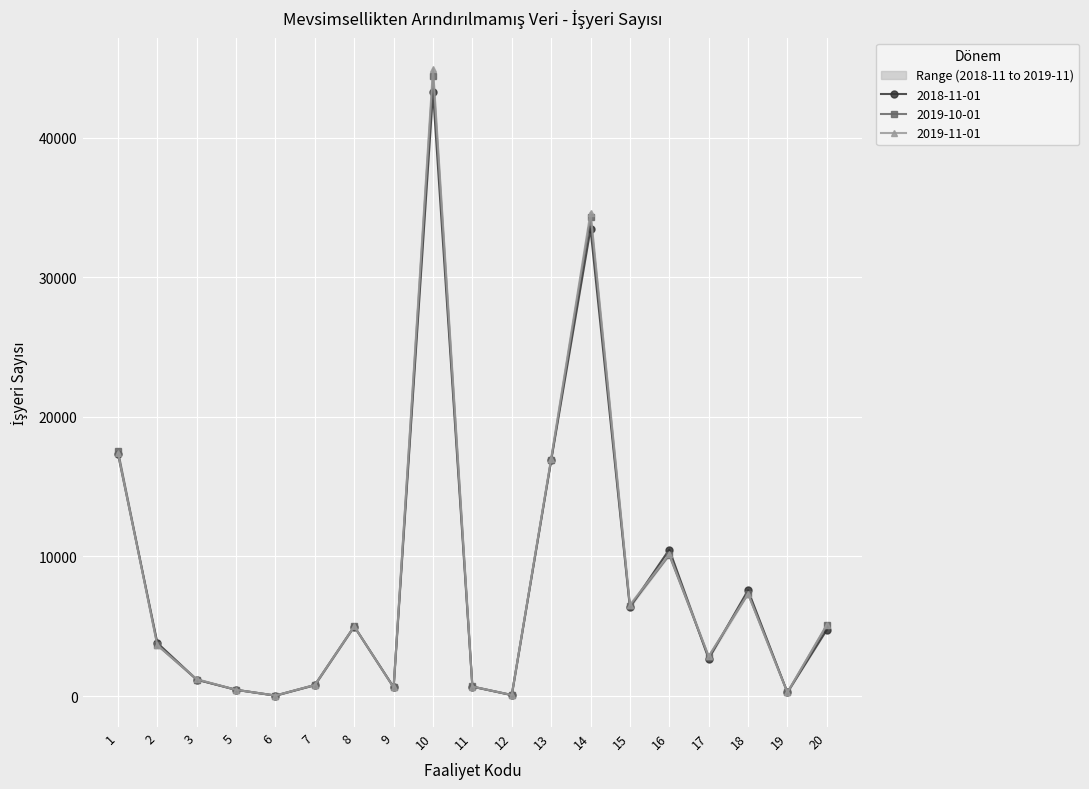

At which category is the sum across all series the highest?

10